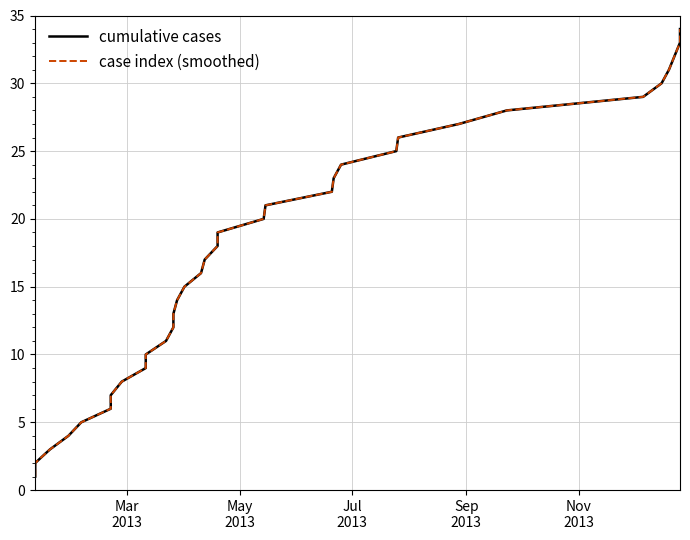

What is the difference between the maximum and second lowest values in the cumulative cases series?

32